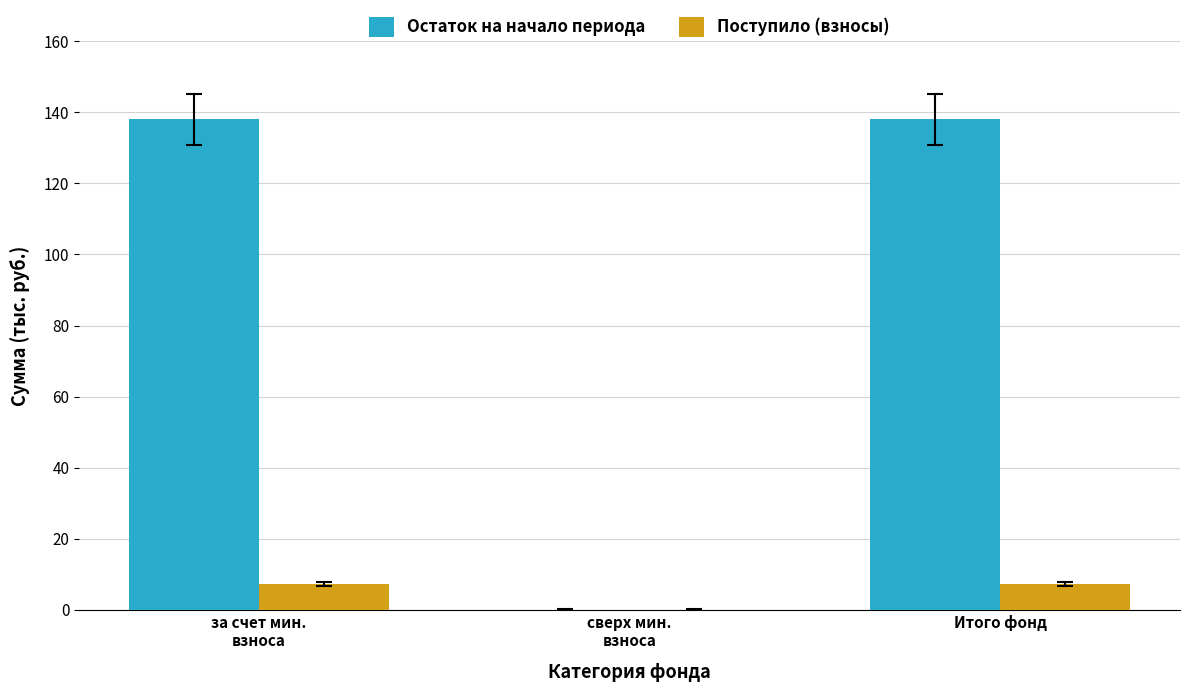

The value of Поступило (взносы) at сверх мин.
взноса is 0.0. True or false?

True